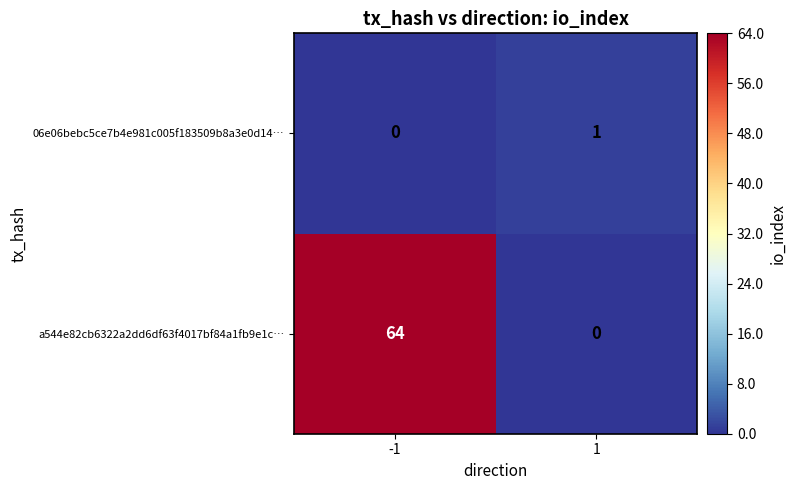

List the series in order of their peak value, lowest first.

06e06bebc5ce7b4e981c005f183509b8a3e0d14…, a544e82cb6322a2dd6df63f4017bf84a1fb9e1c…